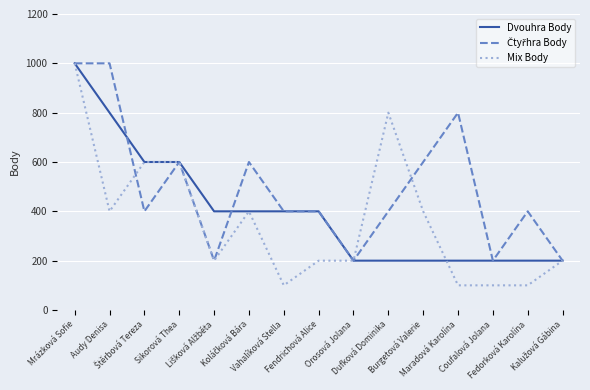

What is the greatest value displayed?

1000